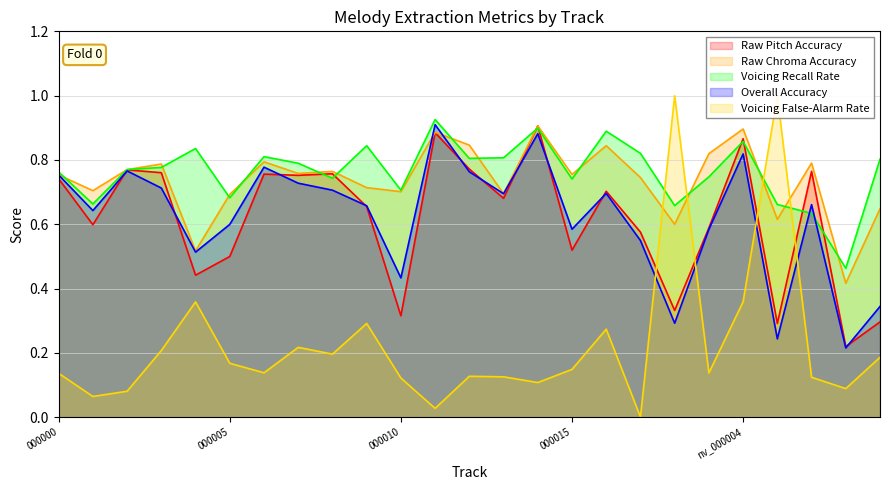

What are all the series names shown in the legend?

Raw Pitch Accuracy, Raw Chroma Accuracy, Voicing Recall Rate, Overall Accuracy, Voicing False-Alarm Rate